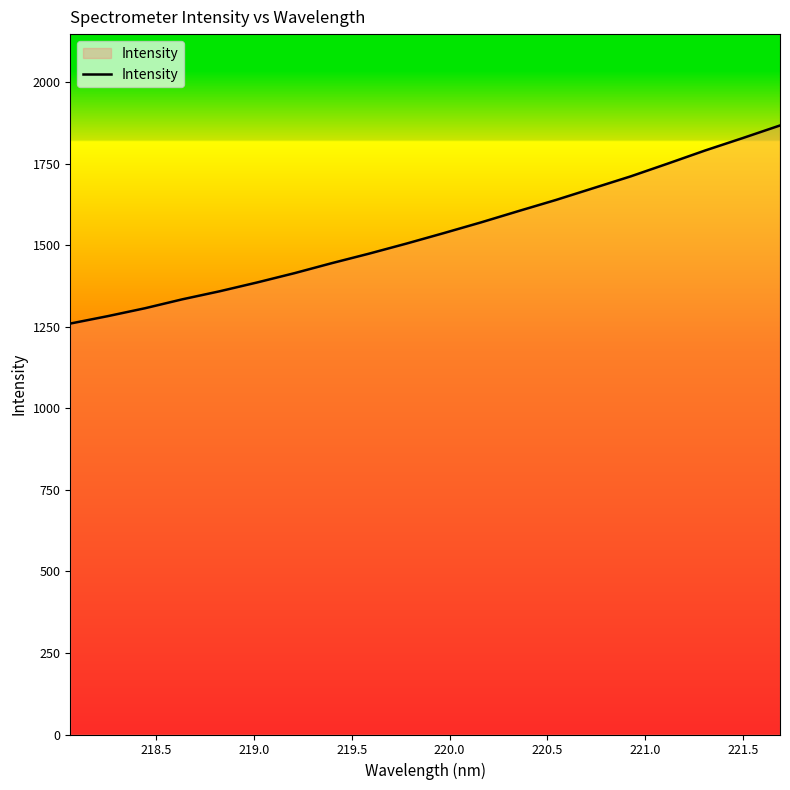

What is the difference between the maximum and minimum values?

607.4